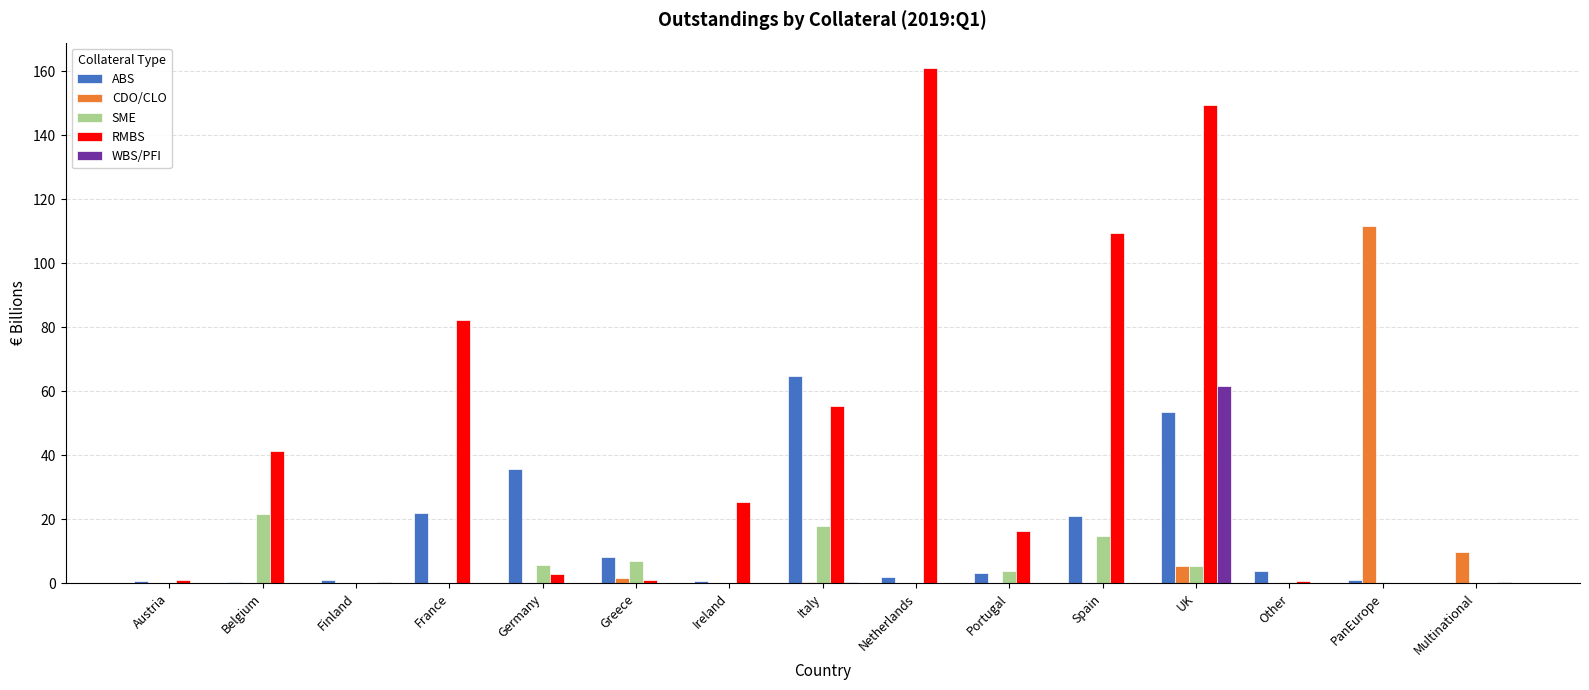

Where is RMBS nearest to the value 80?

France